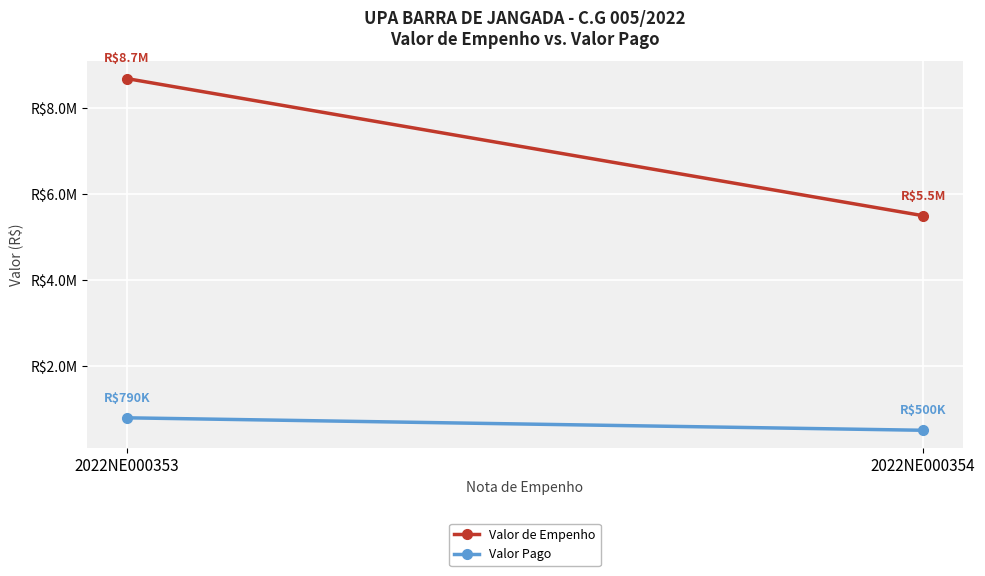

How many values in the Valor Pago series exceed 790492?

1